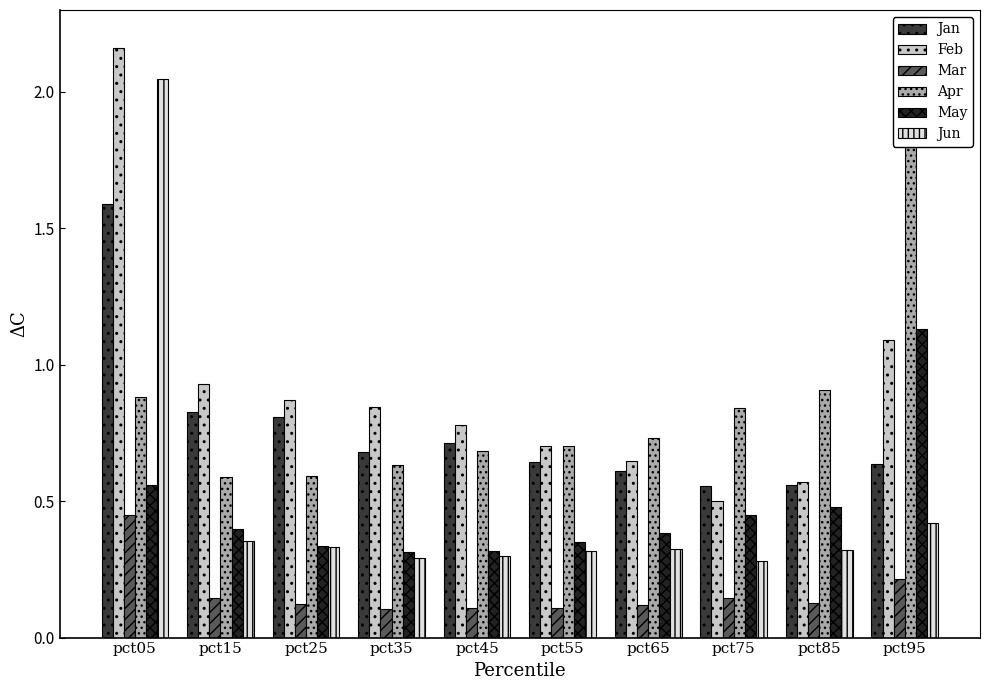

What is the difference between the maximum and second lowest values in the Mar series?

0.3